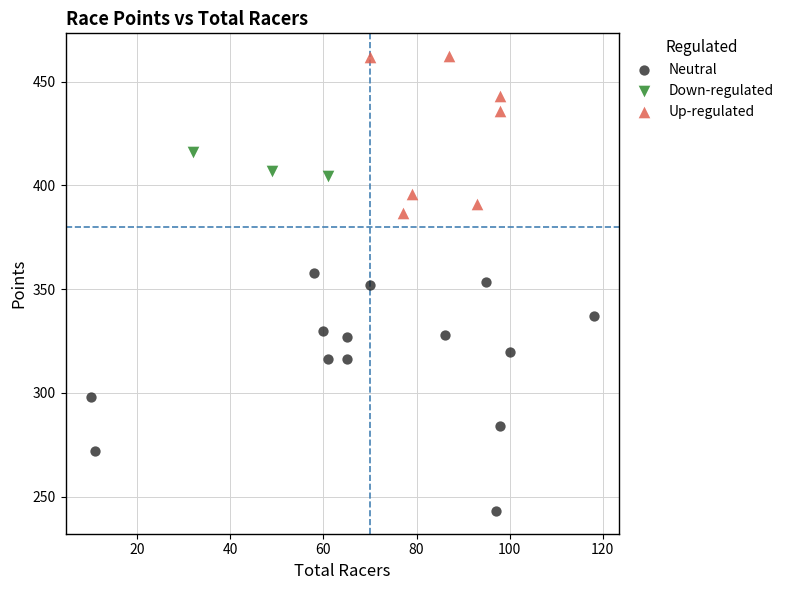

What are all the series names shown in the legend?

Neutral, Down-regulated, Up-regulated